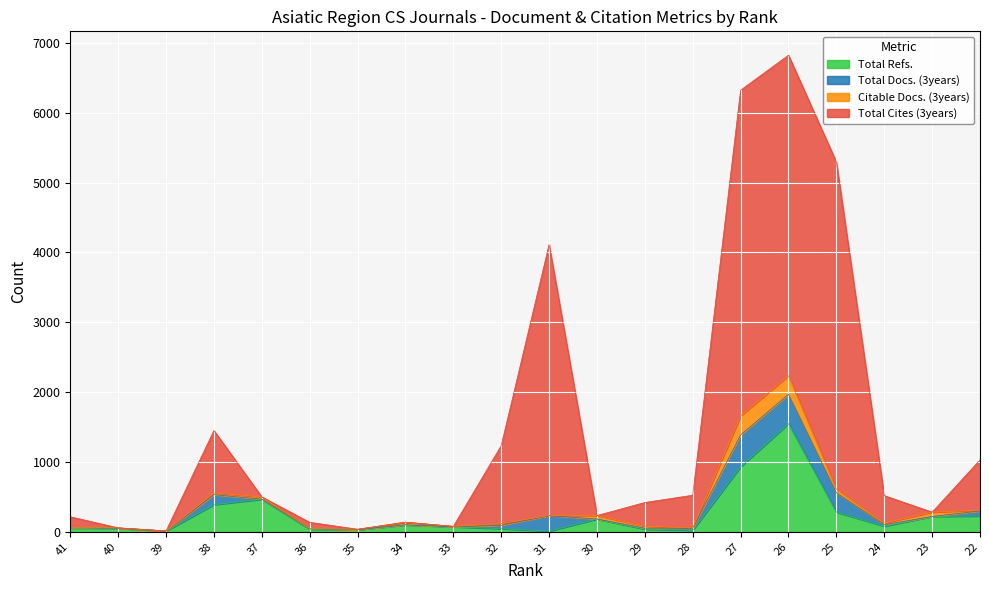

What is the maximum value for Total Refs.?

1548